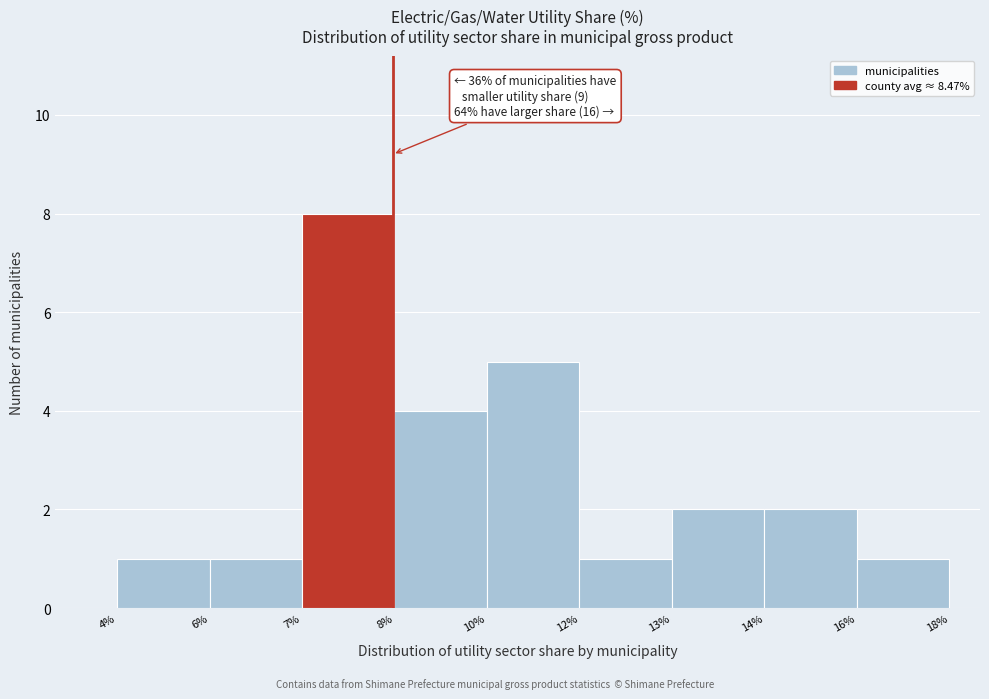

Reading left to right, list all the values displayed in this chart.

1	1	8	4	5	1	2	2	1